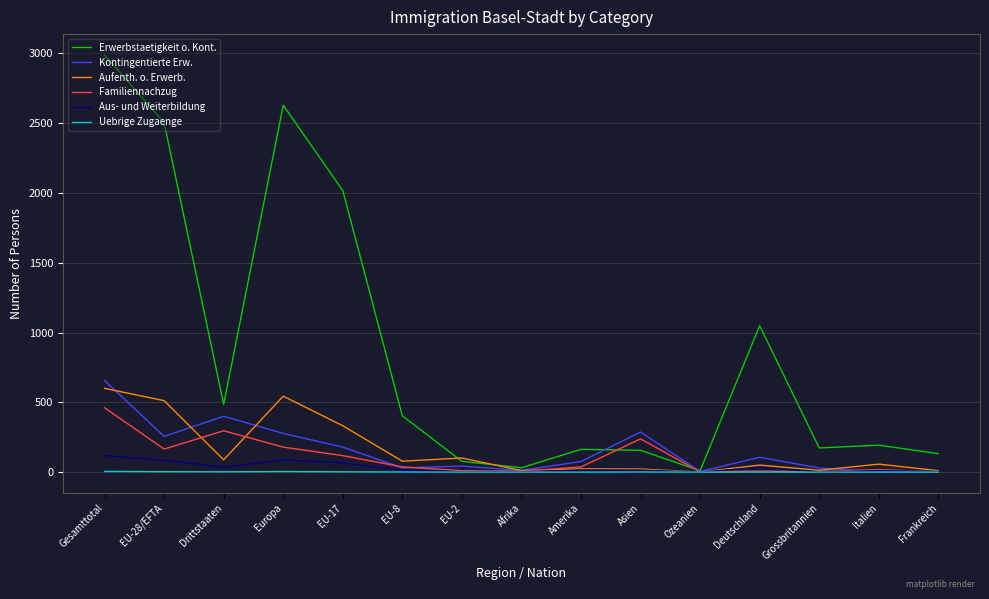

At which category is the sum across all series the highest?

Gesamttotal